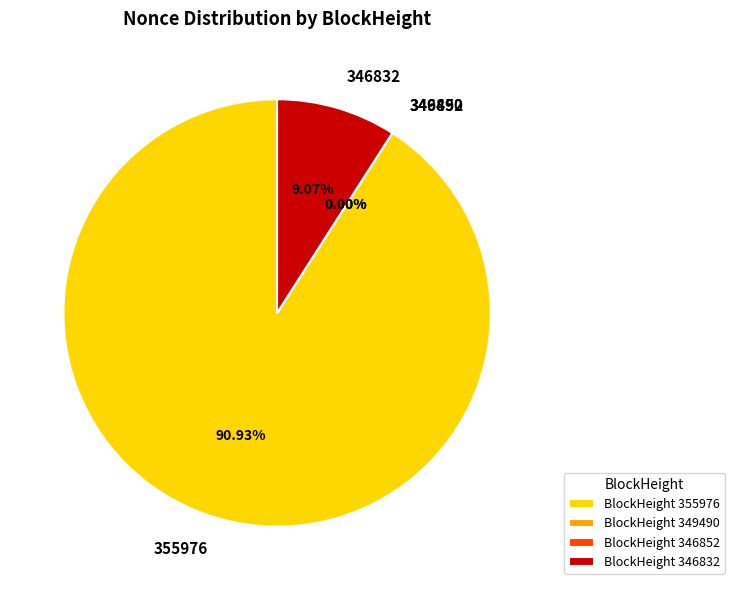

Does 355976 account for over 50% of the chart?

Yes